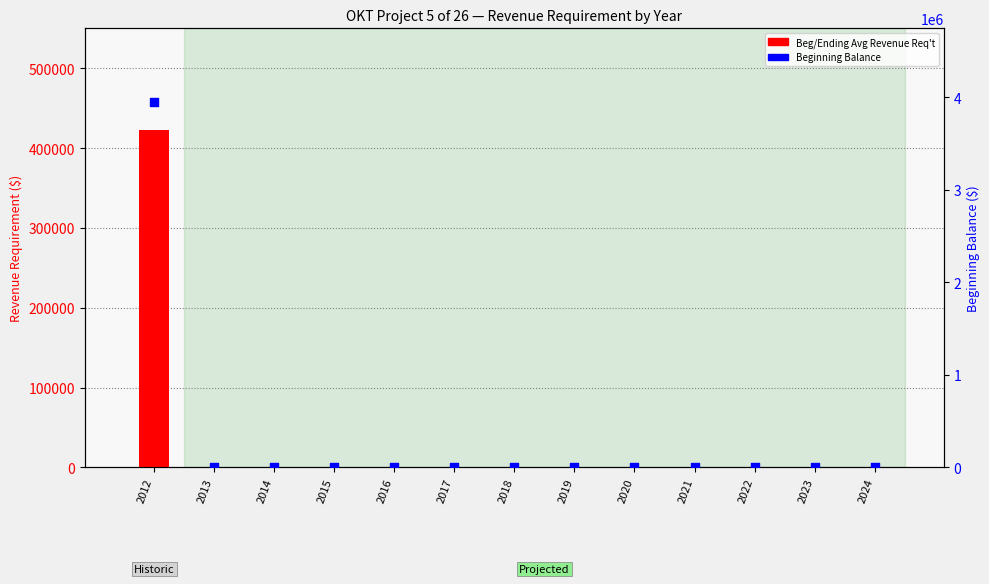

Is the value of Beginning Balance at 2021 greater than the value of Beg/Ending Avg Revenue Req't at 2019?

No